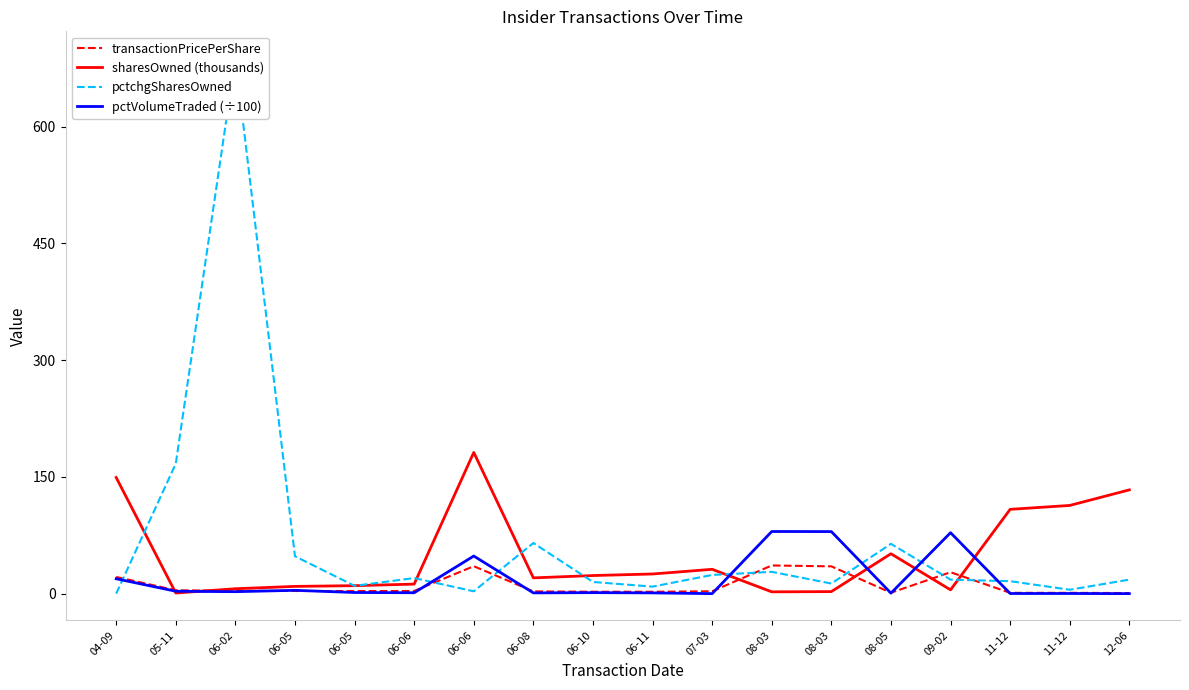

The sharesOwned (thousands) series shows 7.0 at 06-05. True or false?

False